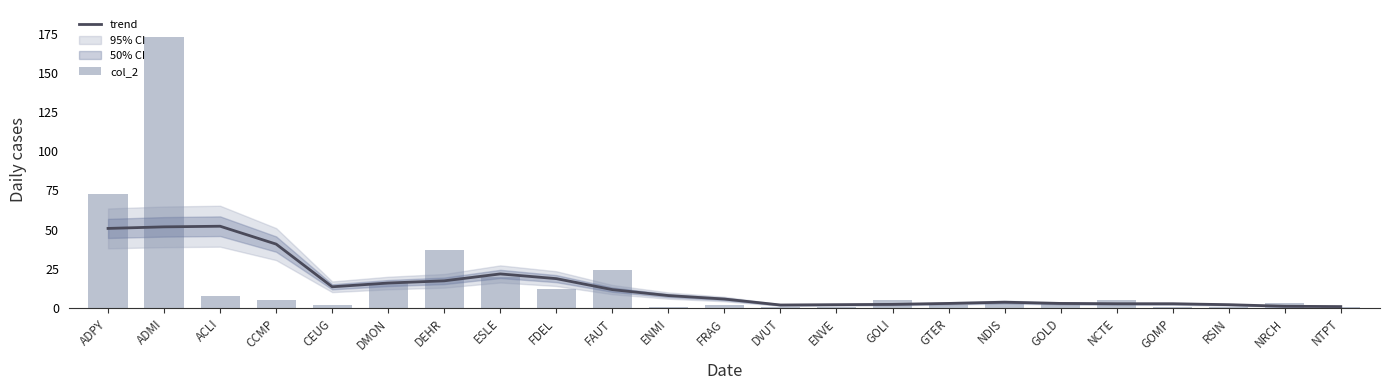

What is the average value of the col_2 series?

17.4